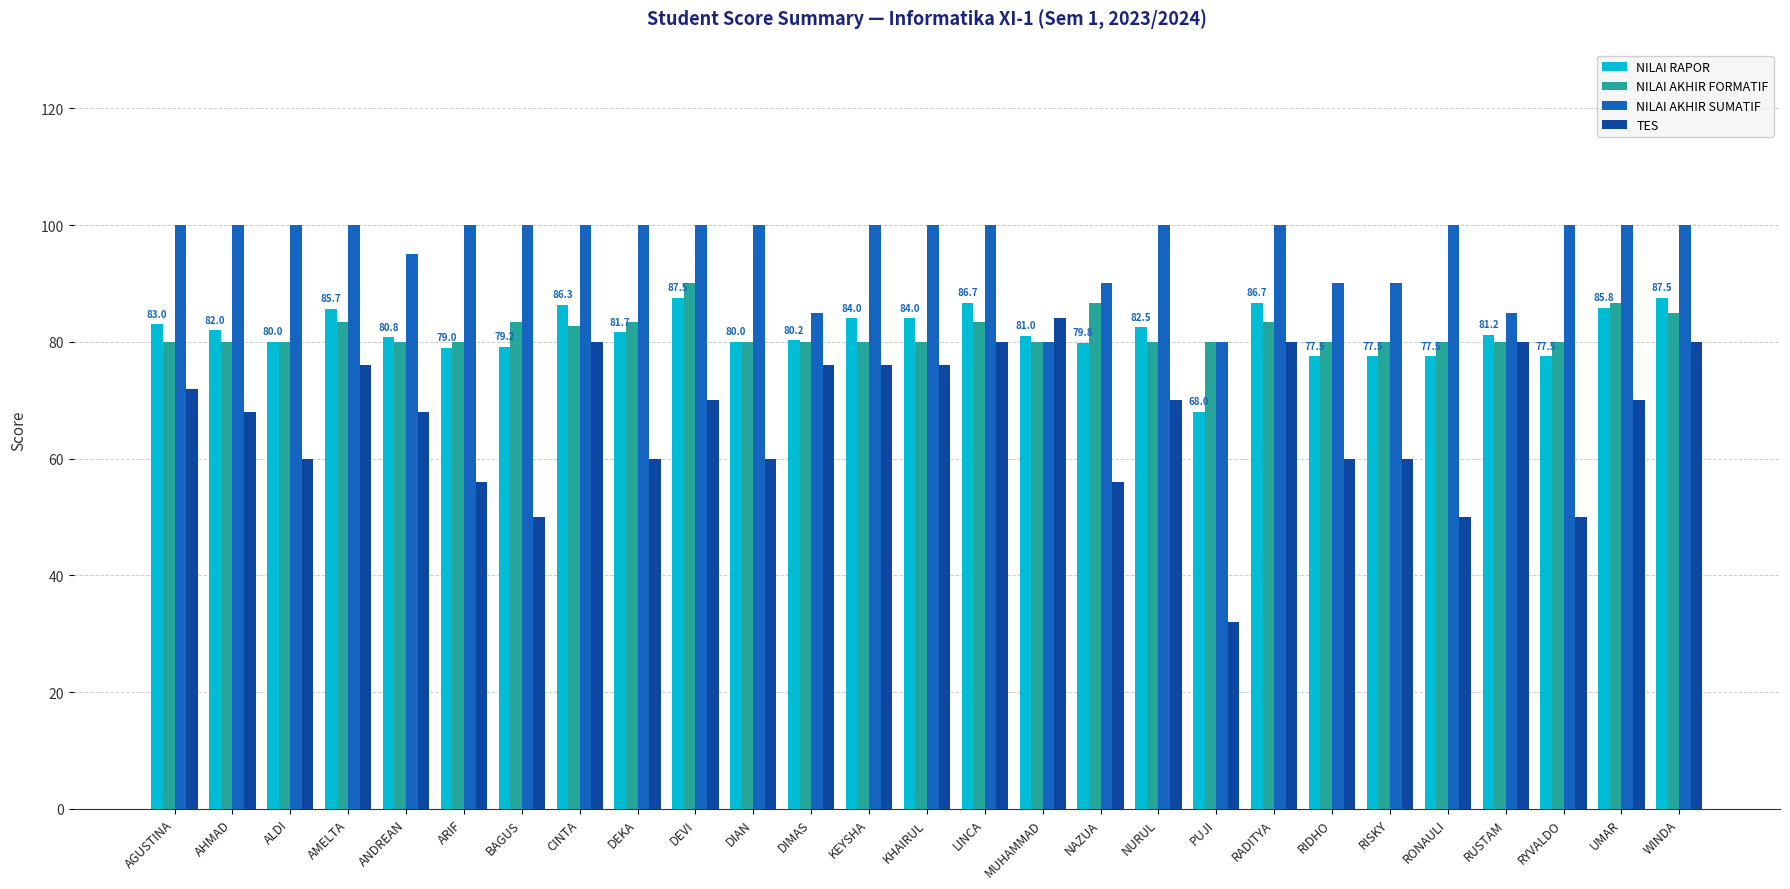

At which label does NILAI AKHIR FORMATIF reach its peak?

DEVI